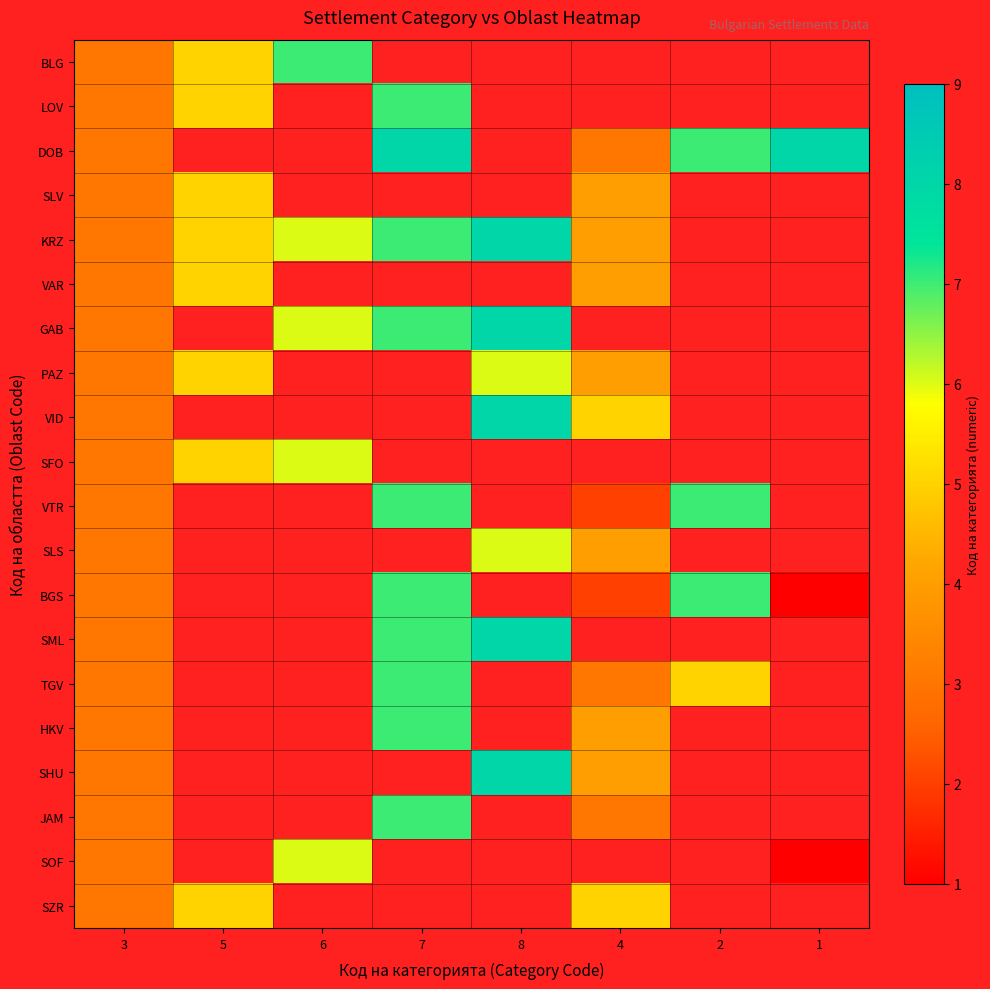

What is the smallest value displayed?

1.0